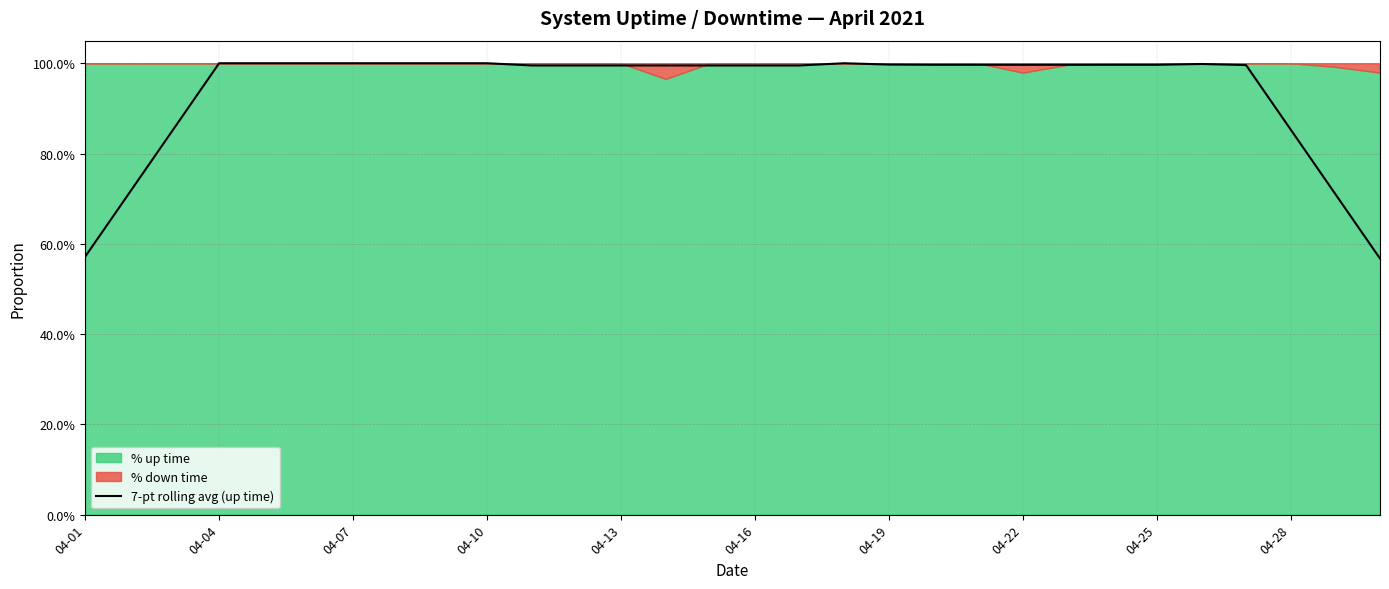

What is the sum of all values?

28.2